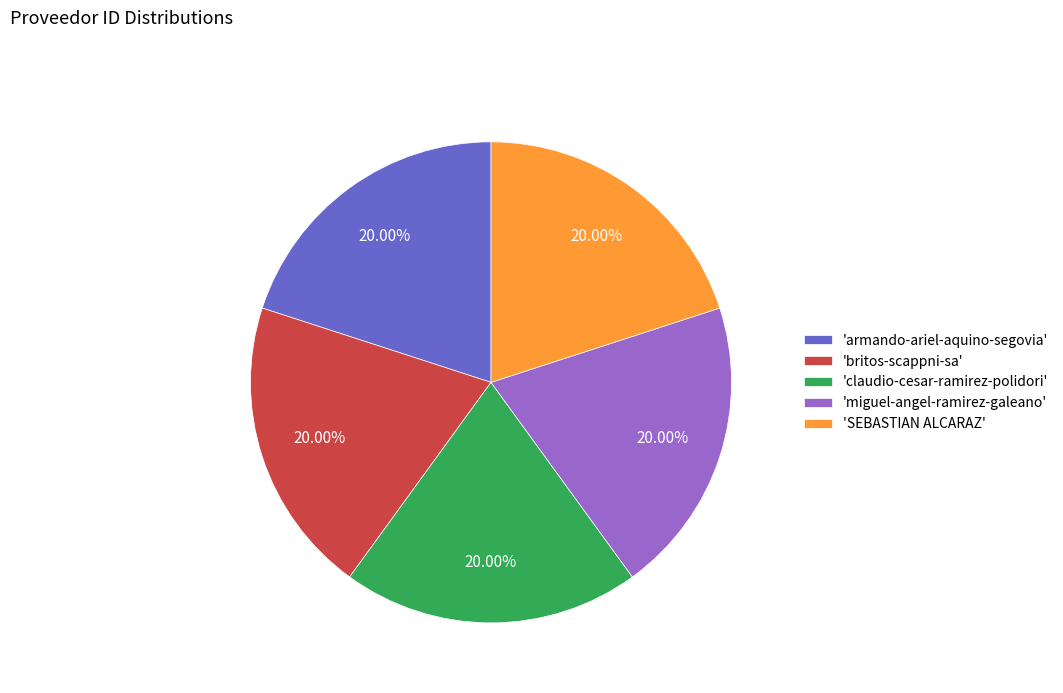

Does 'claudio-cesar-ramirez-polidori' account for over 50% of the chart?

No